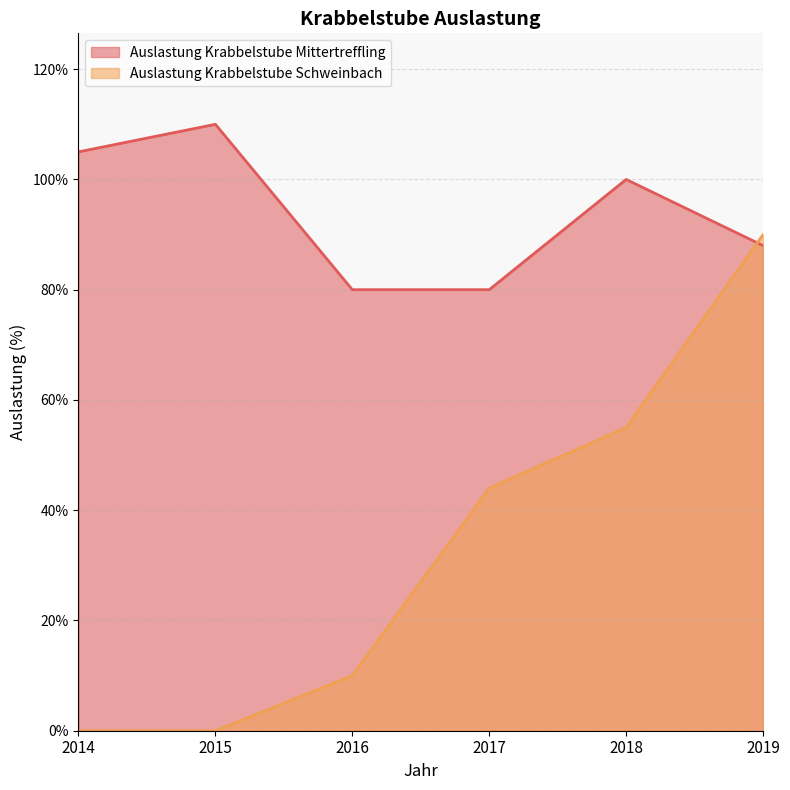

Reading right to left, list all the values displayed in this chart.

Auslastung Krabbelstube Mittertreffling: 88	100	80	80	110	105
Auslastung Krabbelstube Schweinbach: 90	55	44	10	0	0